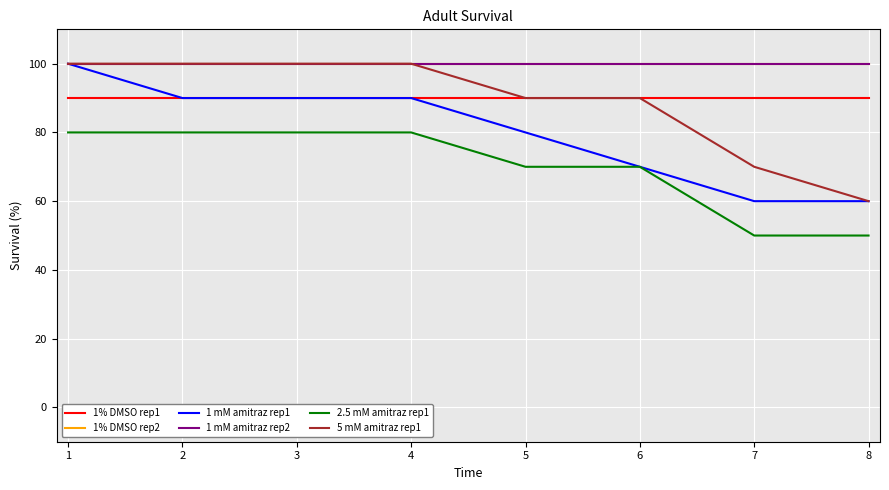

True or false: 1 mM amitraz rep1 and 1% DMSO rep2 cross at least once.

False